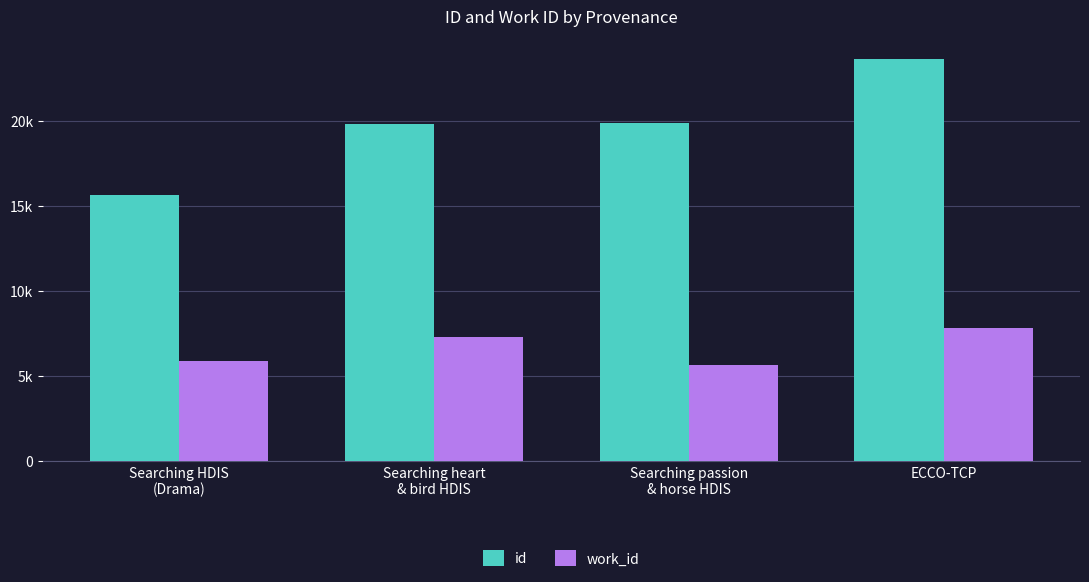

What is the value of the id bar at the 1st from the left?

15648